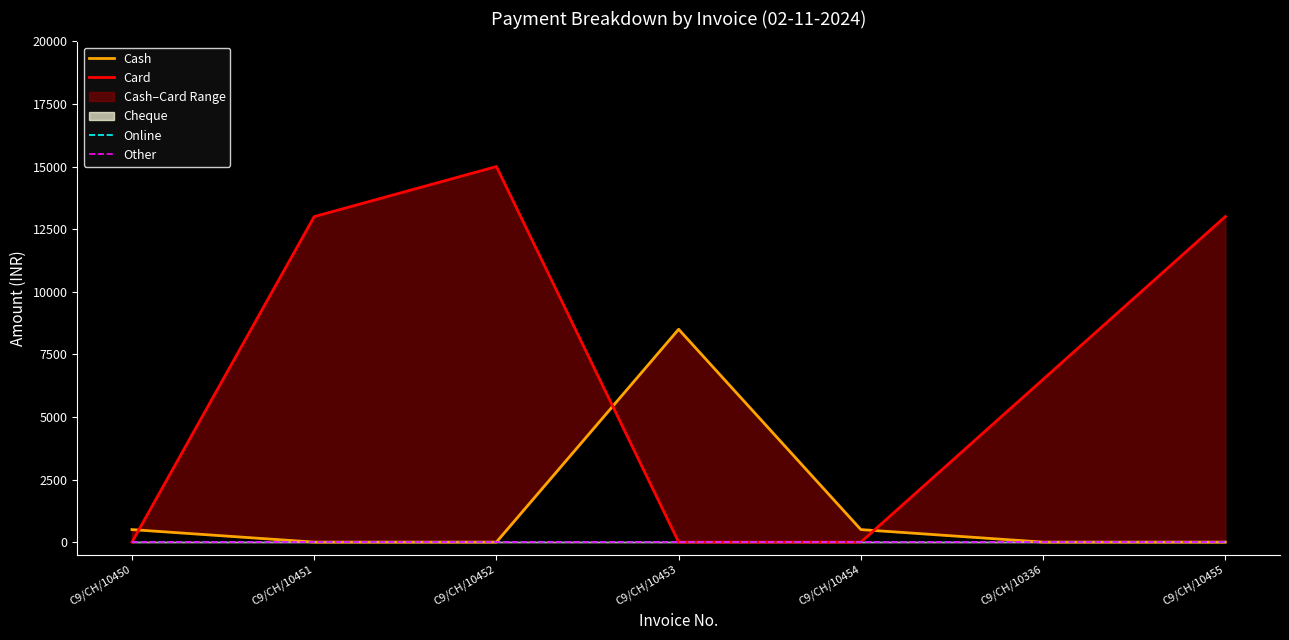

Which label corresponds to the largest value in the chart?

C9/CH/10452